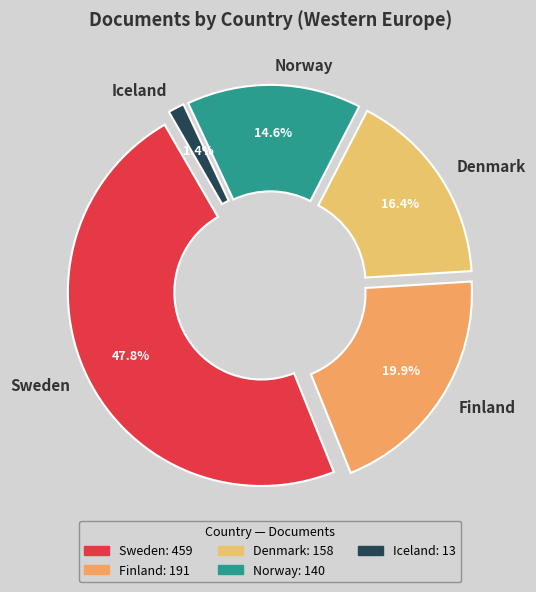

Which category has the smallest portion of the pie?

Iceland